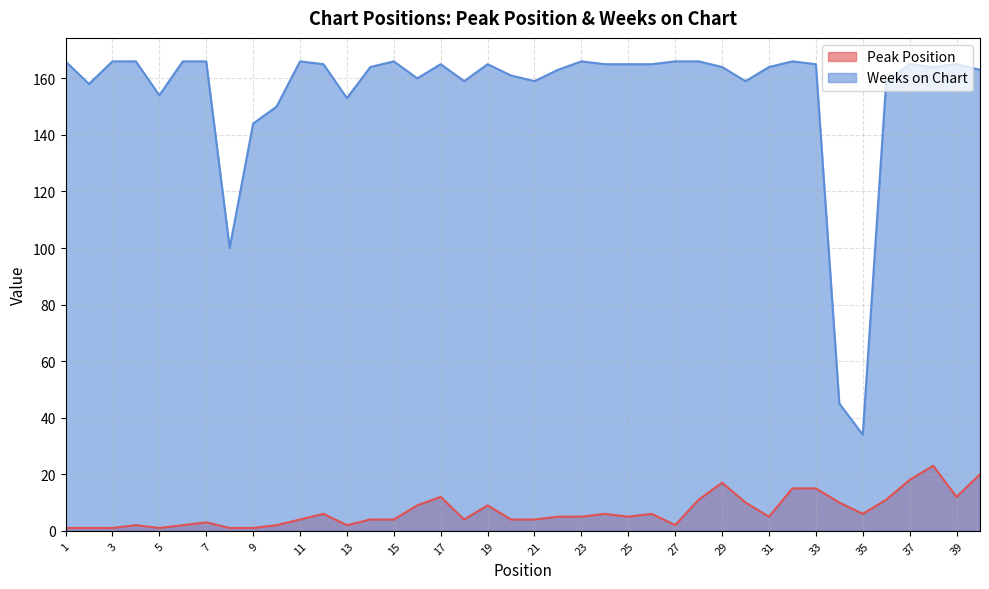

Reading right to left, transcribe all the data shown in this chart.

Peak Position: 20	12	23	18	11	6	10	15	15	5	10	17	11	2	6	5	6	5	5	4	4	9	4	12	9	4	4	2	6	4	2	1	1	3	2	1	2	1	1	1
Weeks on Chart: 163	165	164	165	159	34	45	165	166	164	159	164	166	166	165	165	165	166	163	159	161	165	159	165	160	166	164	153	165	166	150	144	100	166	166	154	166	166	158	166